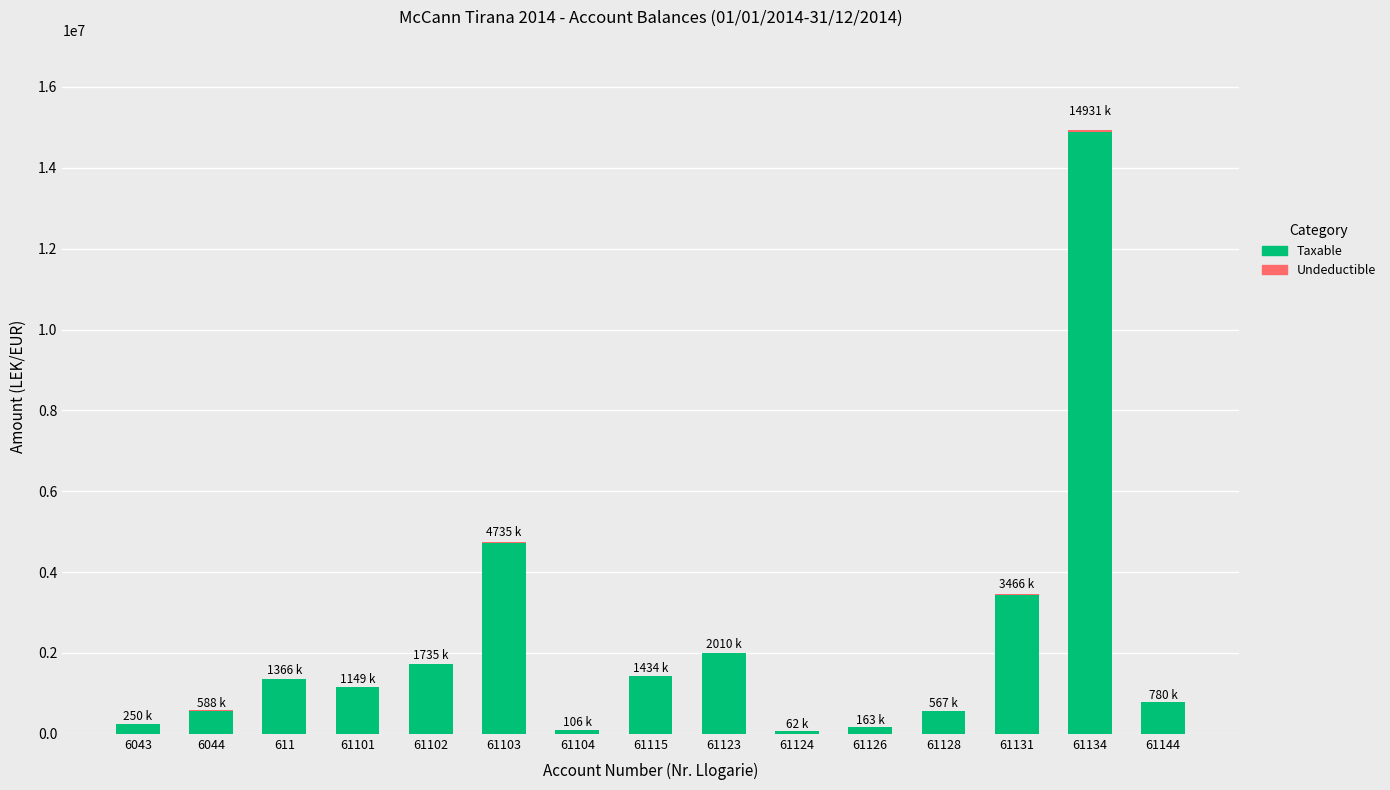

What is the sum of all Taxable values?

33231204.0